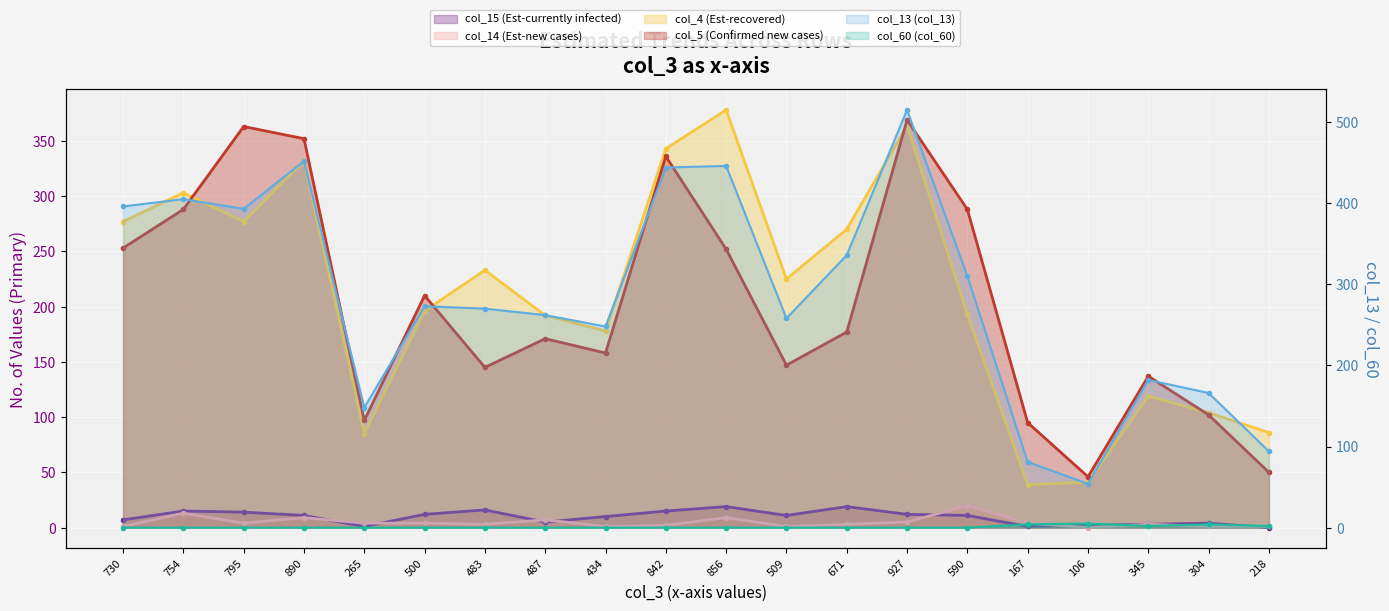

Reading left to right, transcribe all the data shown in this chart.

col_15 (Est-currently infected): 7	15	14	11	1	12	16	5	10	15	19	11	19	12	11	1	2	3	4	0
col_14 (Est-new cases): 1	13	4	9	4	4	3	7	1	2	9	1	3	5	20	4	0	3	1	1
col_4 (Est-recovered): 277	303	277	332	85	196	233	192	178	343	378	225	270	364	193	39	41	119	104	86
col_5 (Confirmed new cases): 253	288	363	352	97	210	145	171	158	336	252	147	177	369	288	95	46	137	102	50
col_13 (col_13): 396	405	393	452	148	273	270	262	248	444	446	258	336	515	310	81	54	182	166	94
col_60 (col_60): 0	0	0	0	0	0	0	0	0	0	0	0	0	0	0	4	5	2	4	2